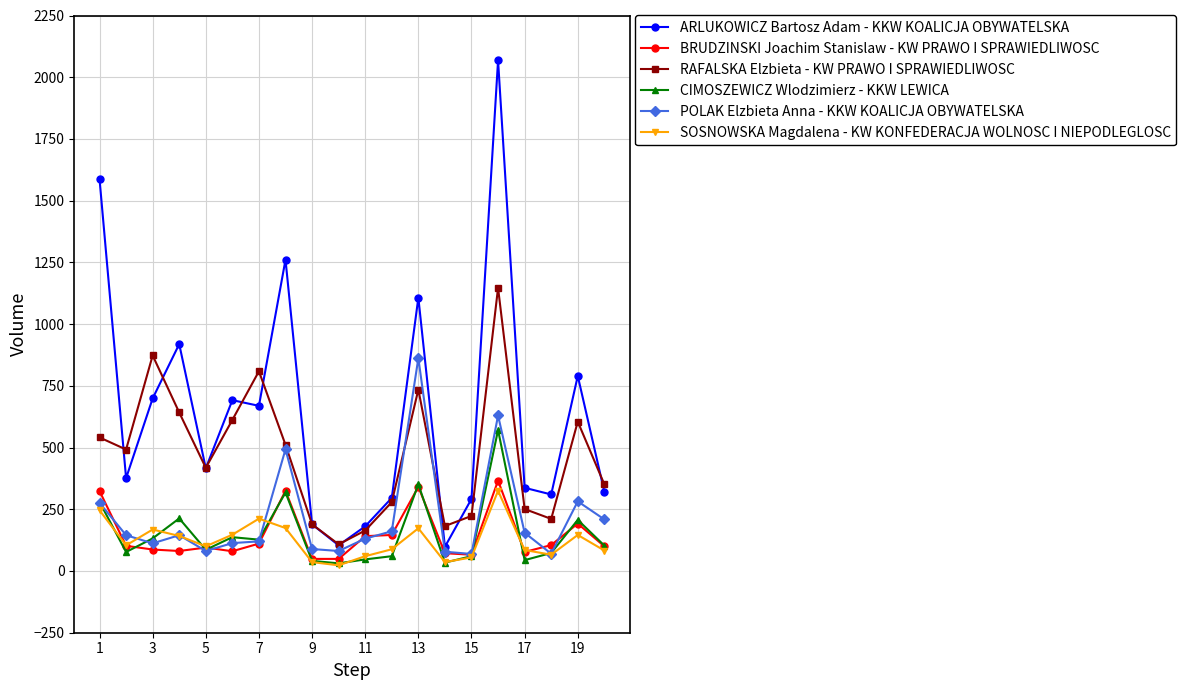

What is the greatest value displayed?

2068